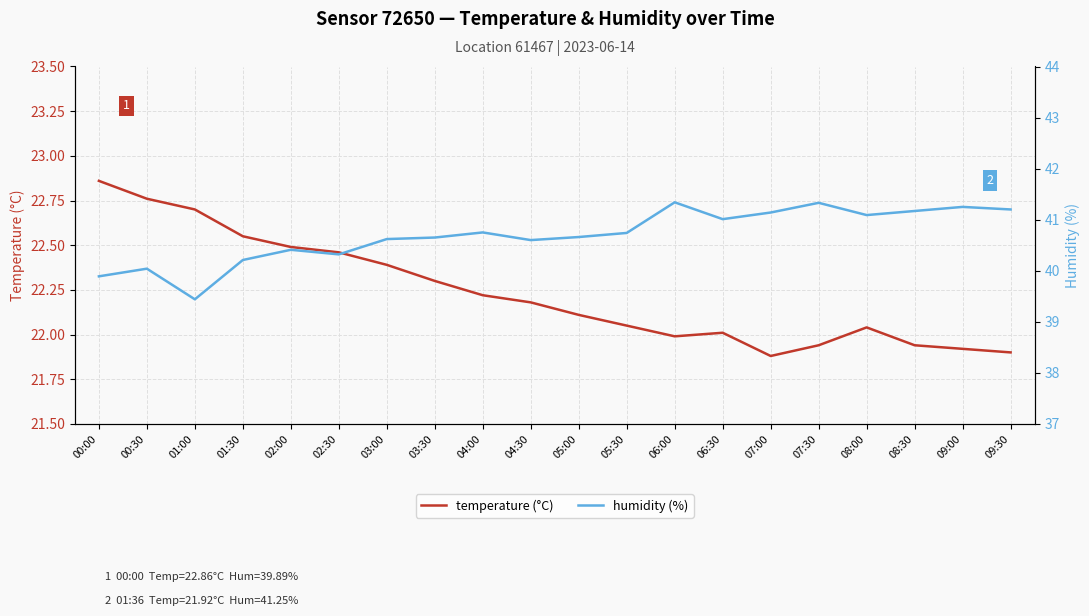

Which category has the highest value across all series?

06:00